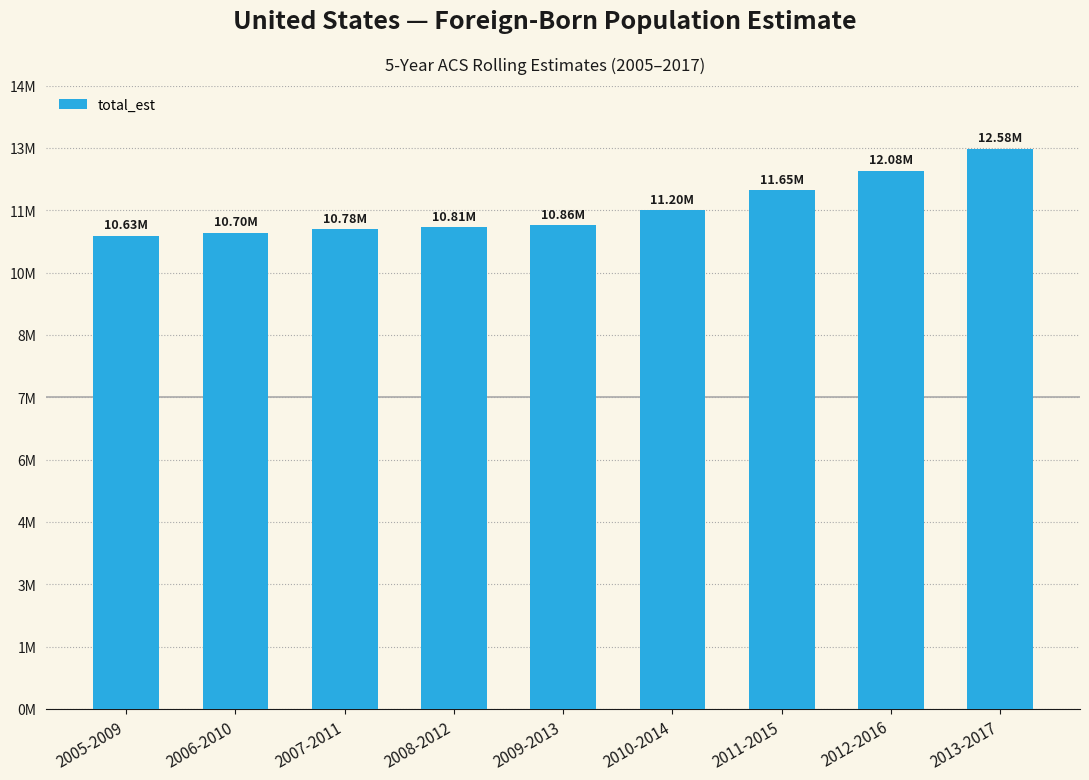

What is the sum of all values?

101284433